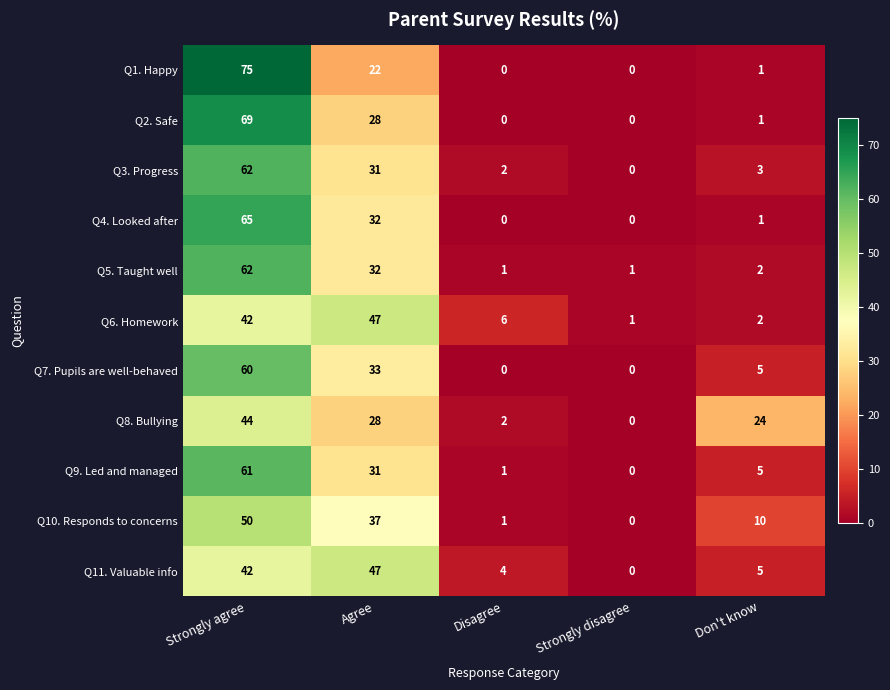

At which label is Q5. Taught well closest to 31?

Agree